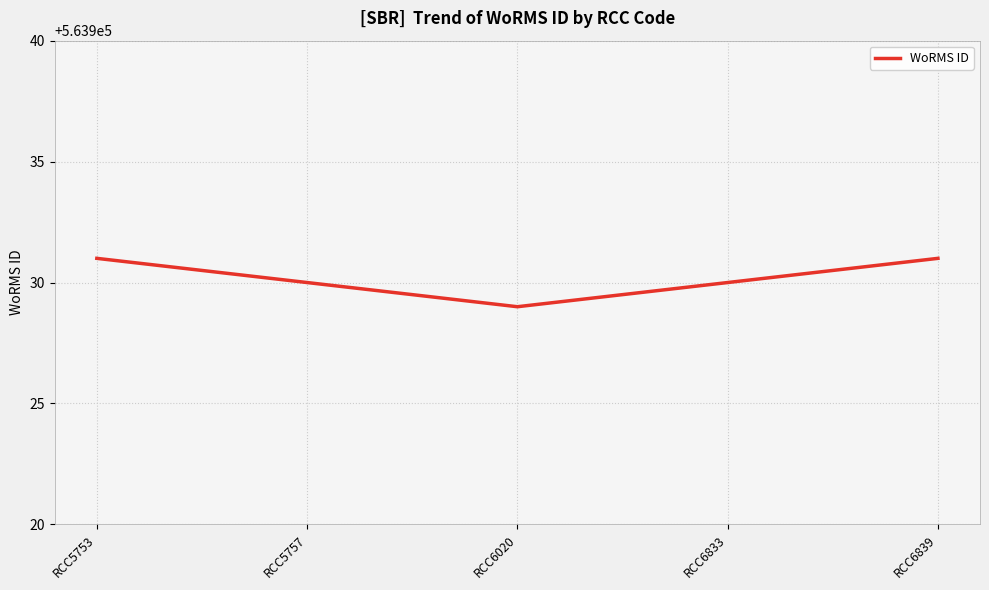

True or false: the data has more than 2 interior local peaks.

False